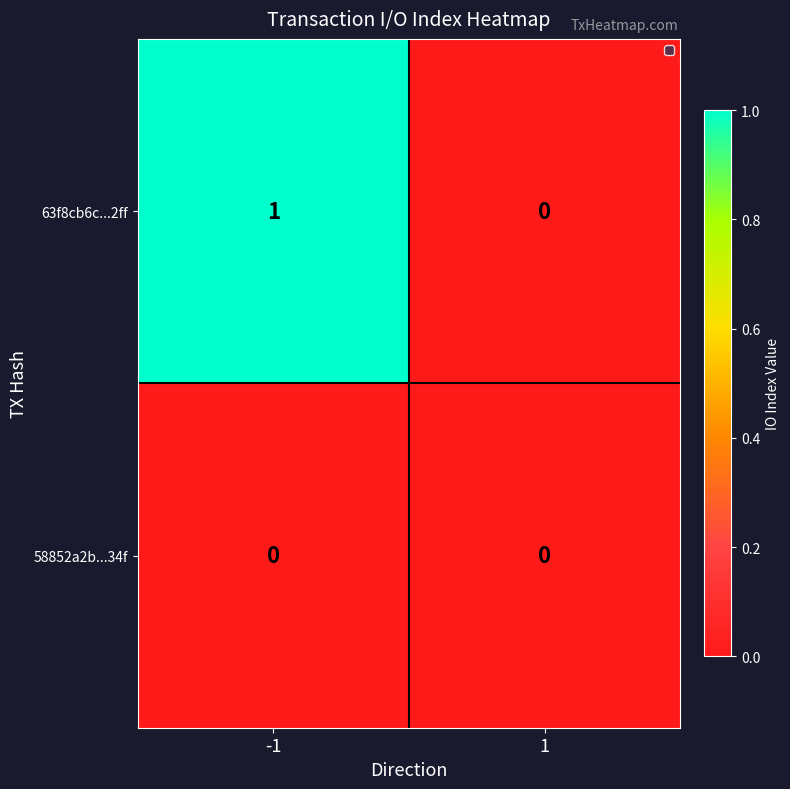

Rank the categories by 63f8cb6c...2ff value from highest to lowest.

-1, 1